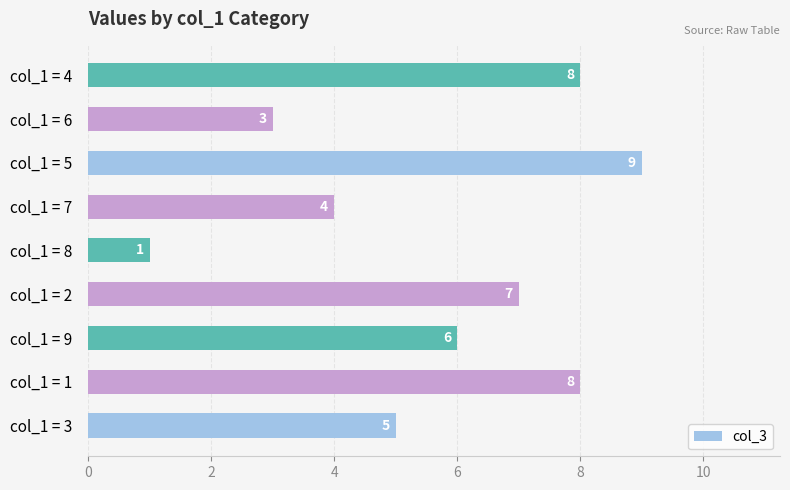

At which label is the value closest to 5?

col_1 = 3